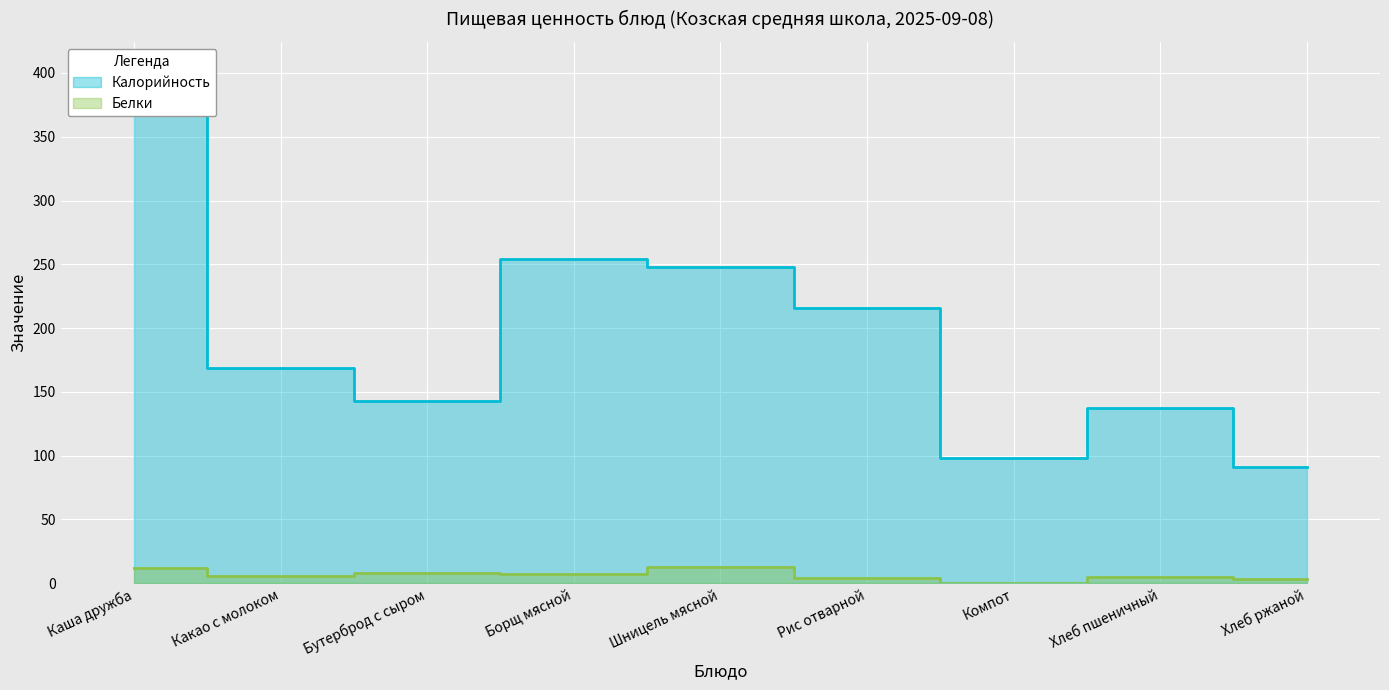

Rank the series by their maximum value, from lowest to highest.

Белки, Калорийность